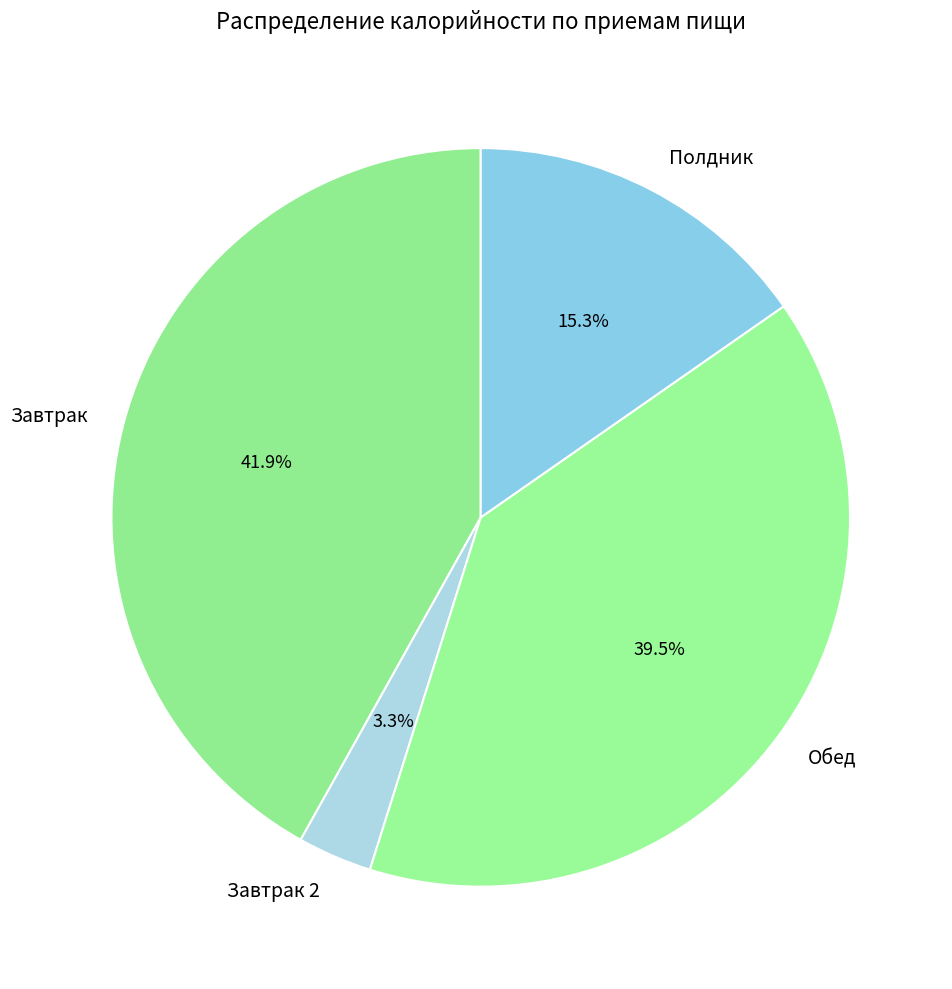

Between Завтрак 2 and Полдник, which is larger?

Полдник